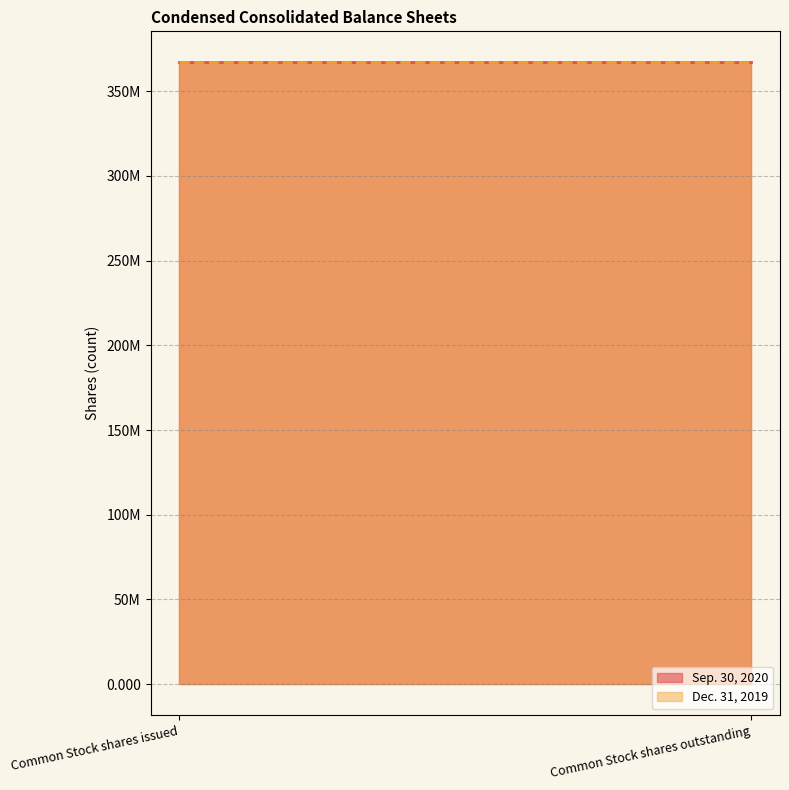

What is the label of the 1st point from the left?

Common Stock shares issued